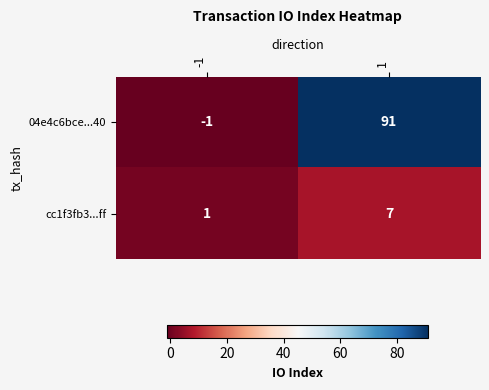

List the series in order of their peak value, lowest first.

cc1f3fb3...ff, 04e4c6bce...40